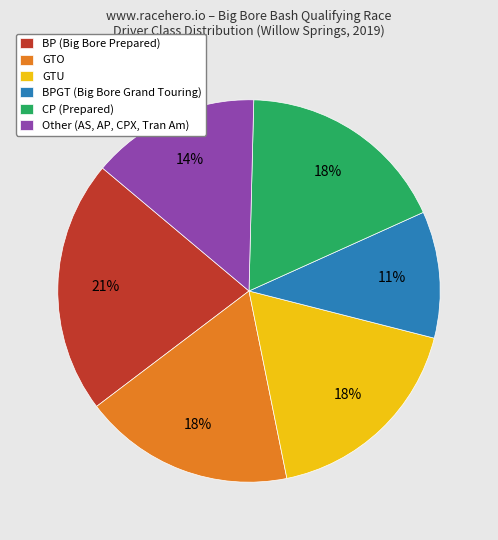

What percentage is the BP (Big Bore Prepared) slice, to the nearest percent?

21%